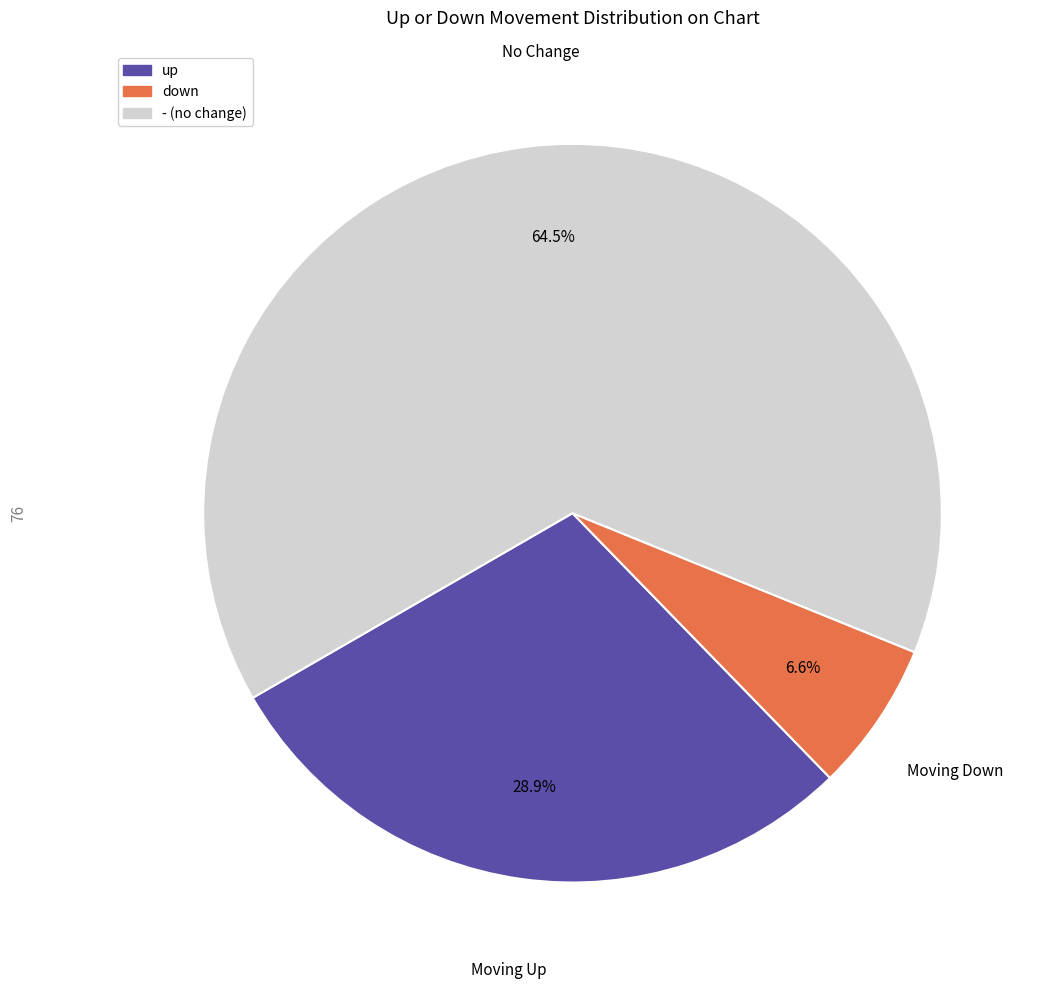

Which has a higher value, down or -?

-